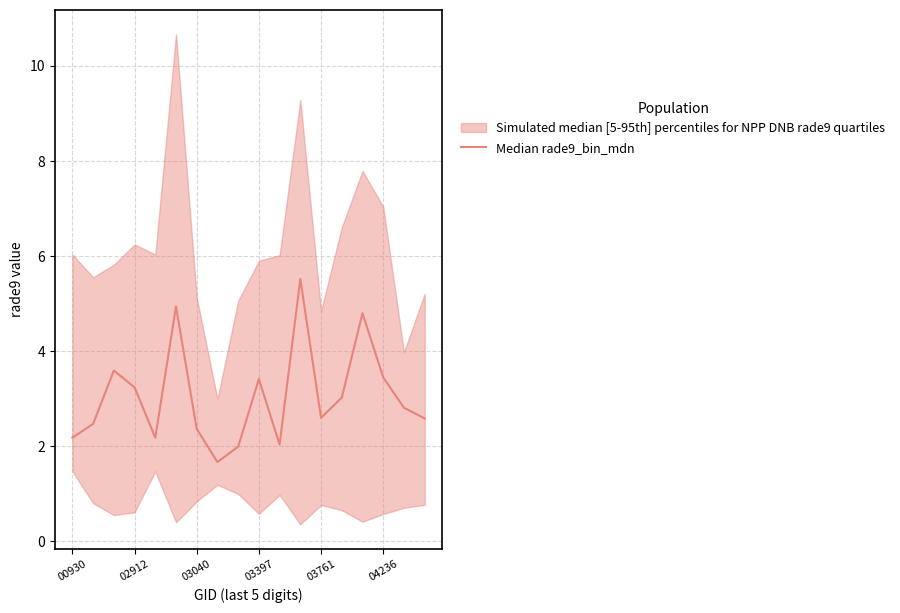

Where is the data nearest to the value 3?

13